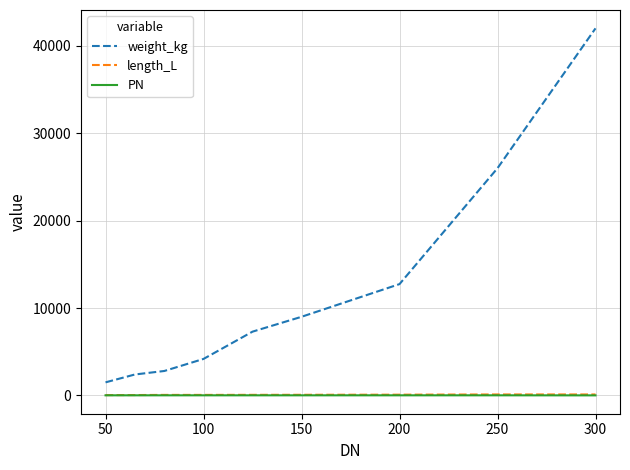

Which series has the widest spread of values?

weight_kg